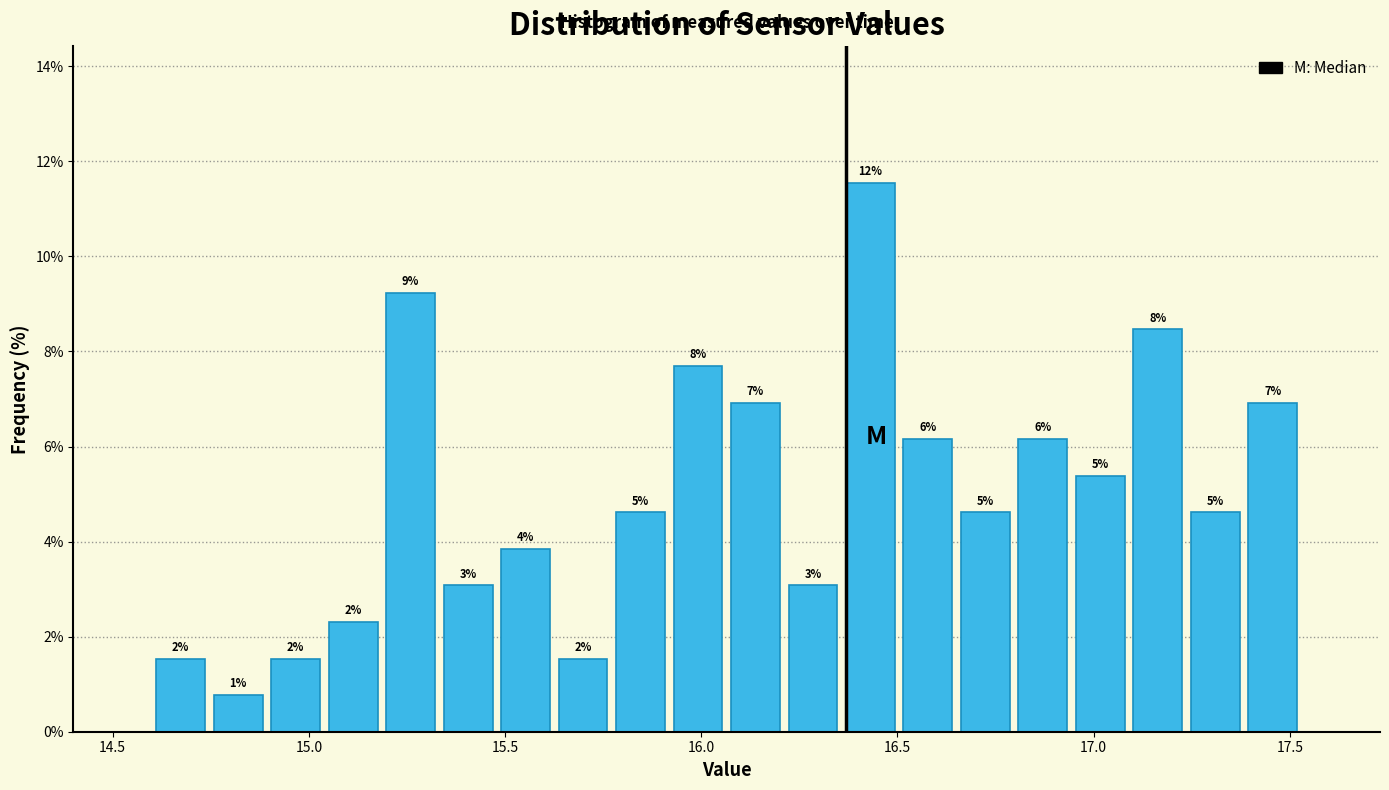

Read against the x-axis, roughly where is the centre of the tallest bar?

16.45